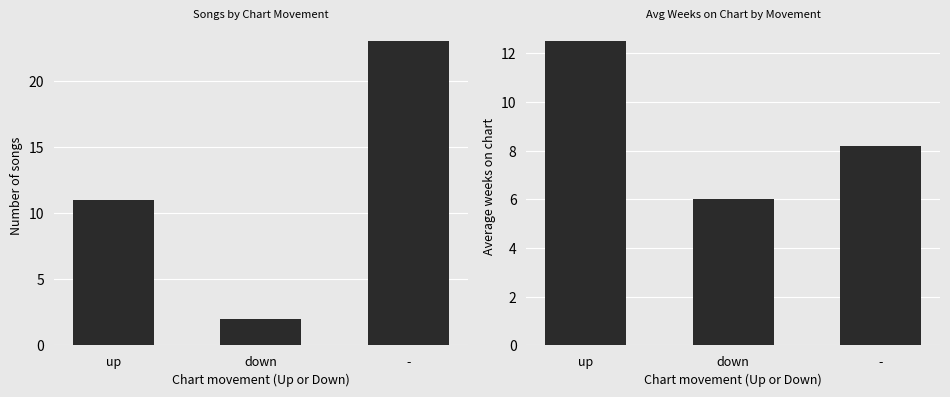

What is the difference between the highest and lowest values at -?

14.8